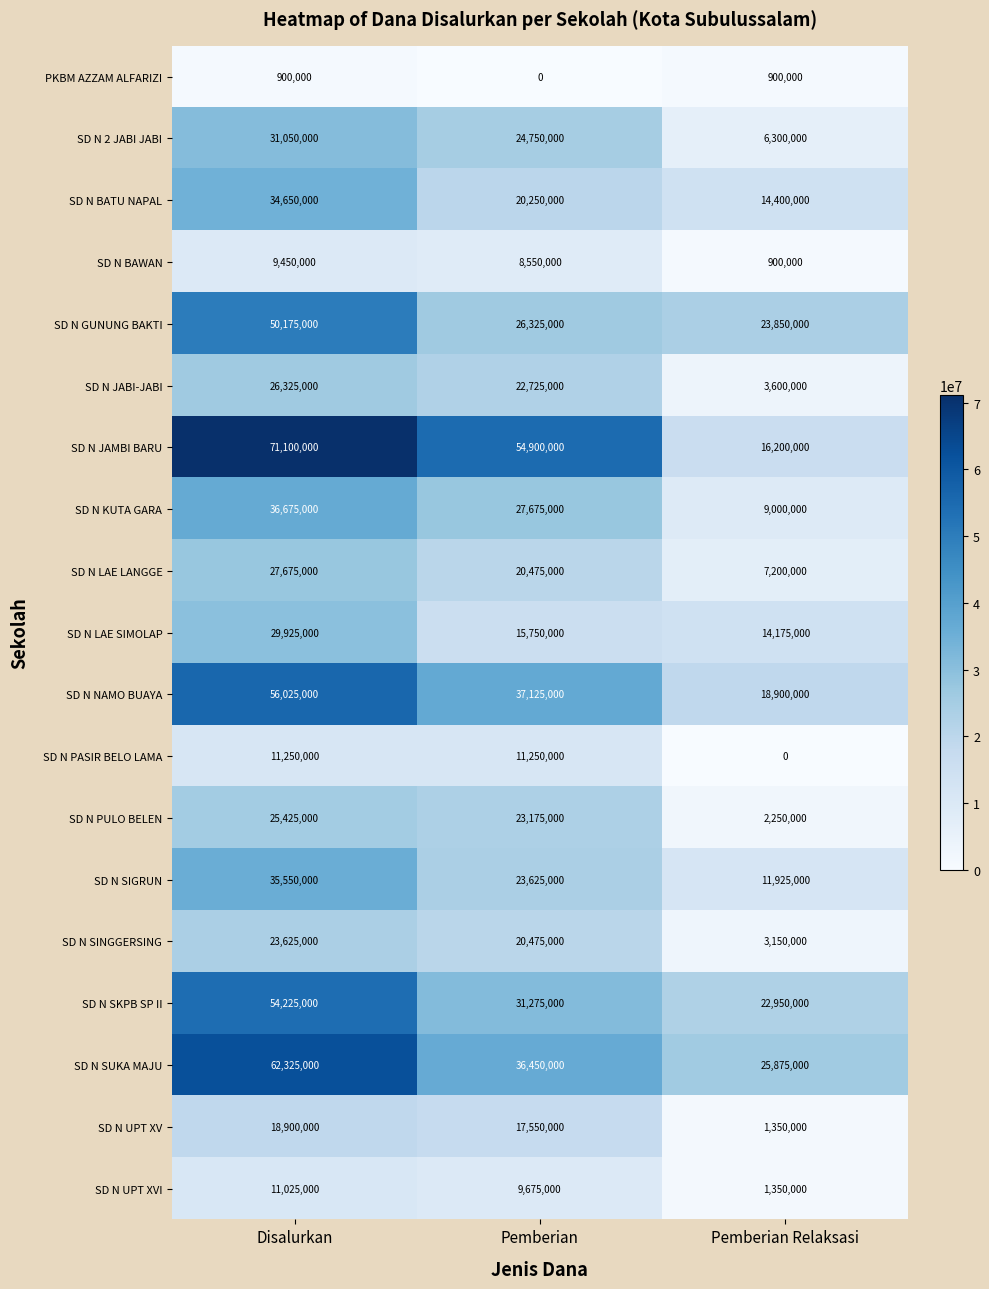

At which label does SD N PULO BELEN reach its peak?

Disalurkan